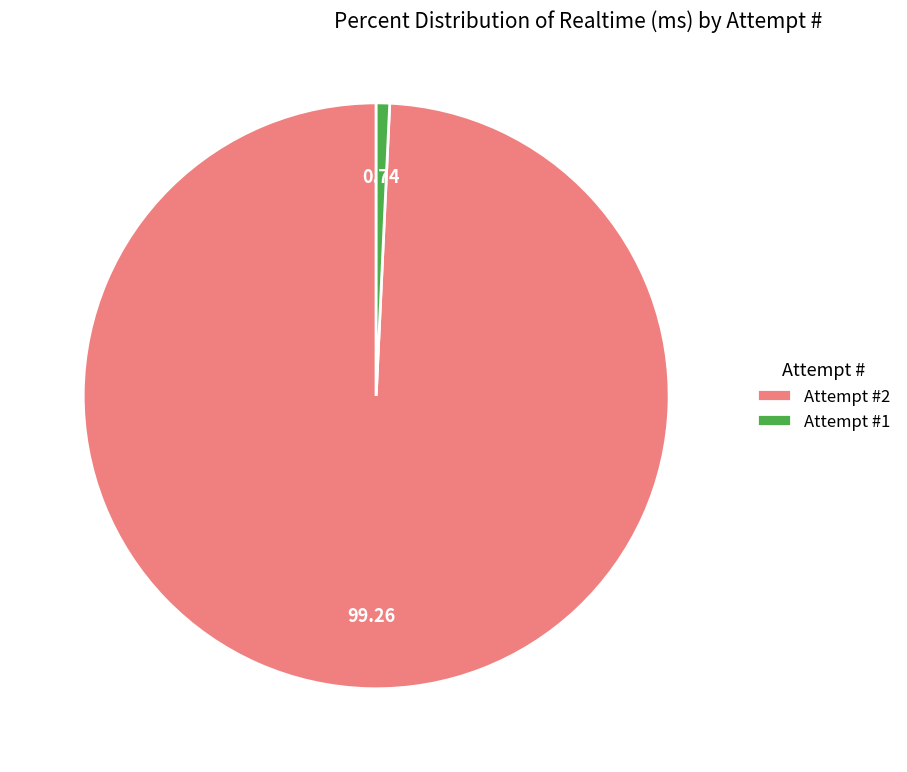

What is the largest slice in the pie chart?

Attempt #2